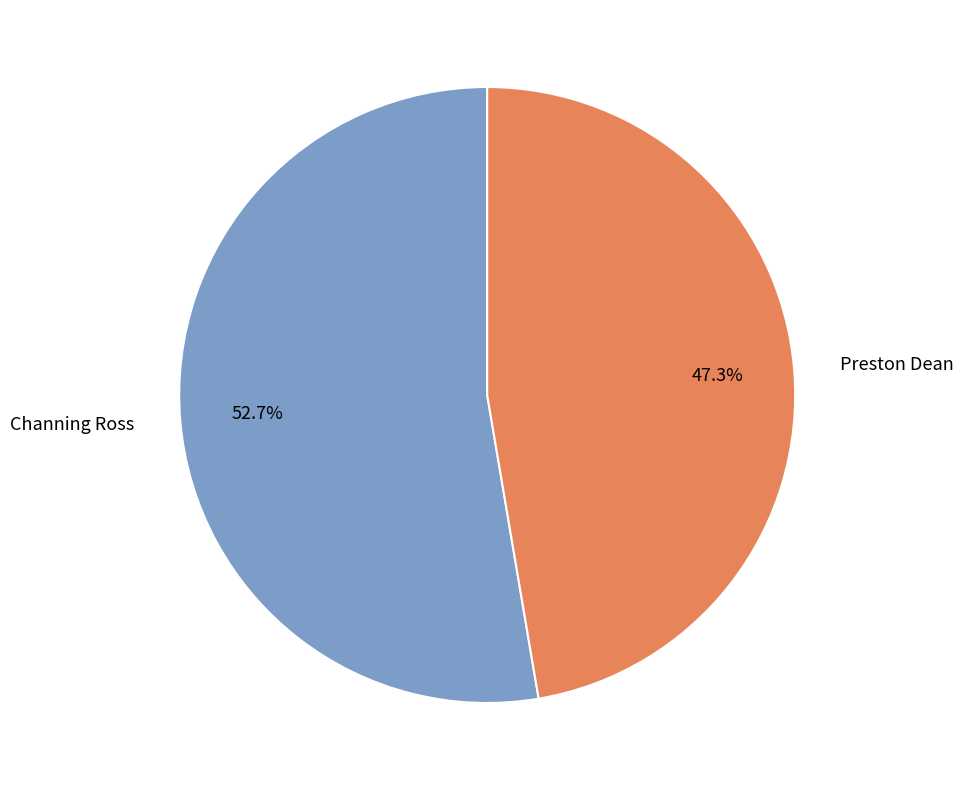

Approximately how many times larger is the value at Channing Ross compared to Preston Dean?

1.1